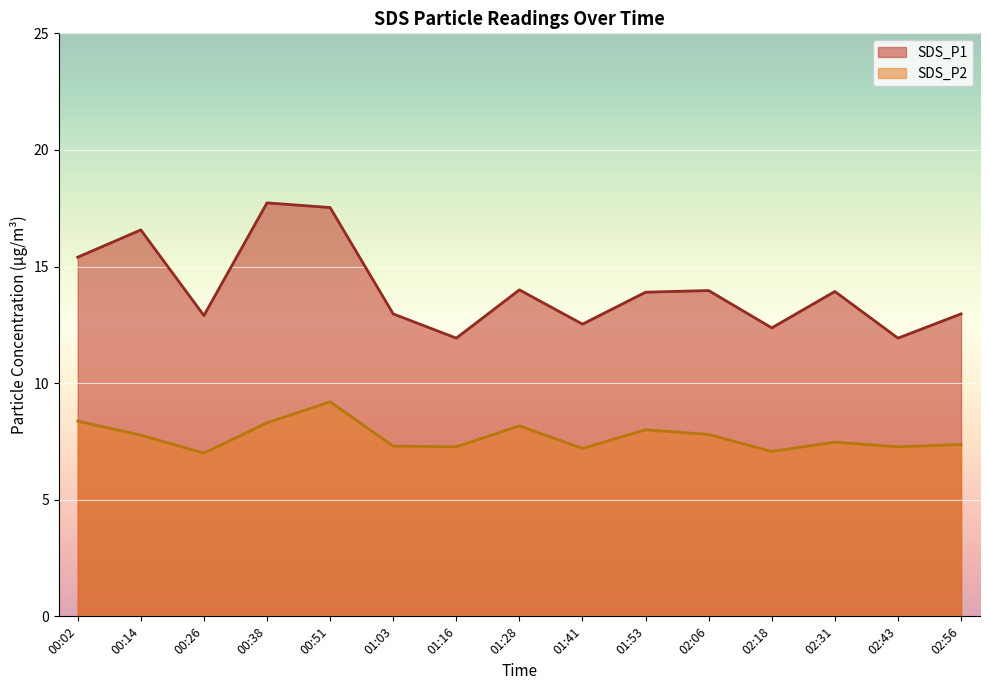

List the series in order of their overall mean, highest first.

SDS_P1, SDS_P2